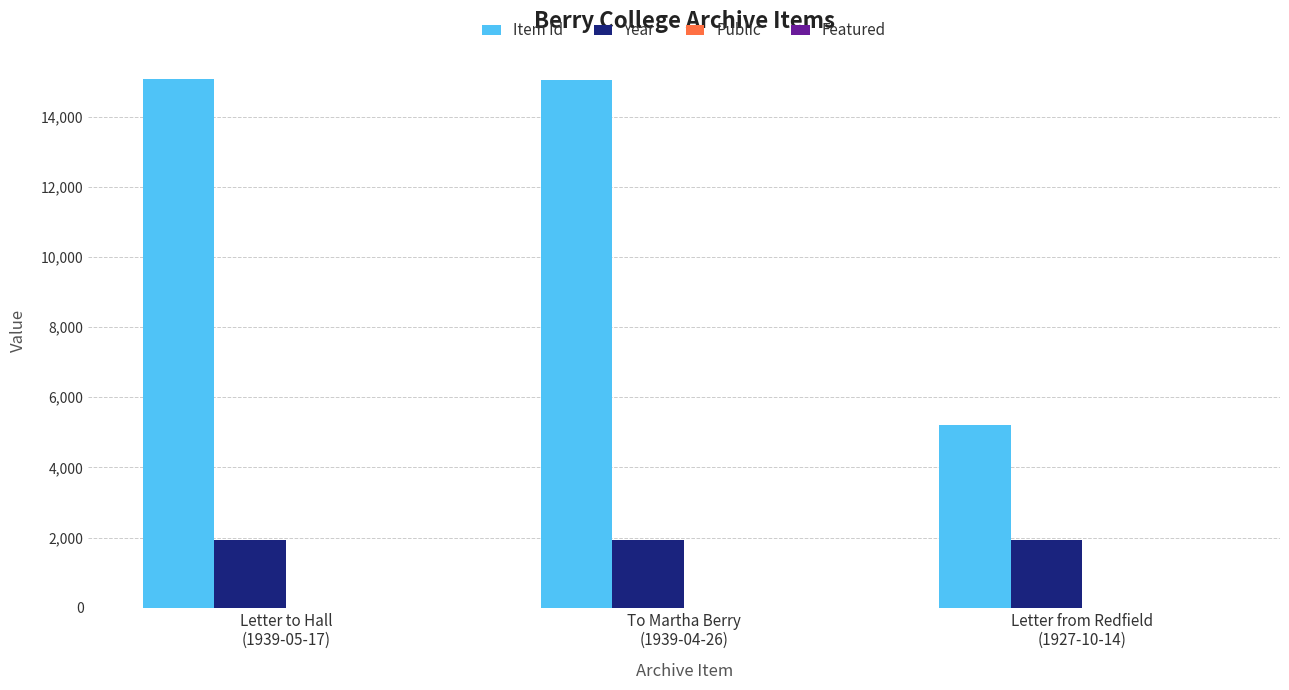

Which series has the largest total across all categories?

Item Id